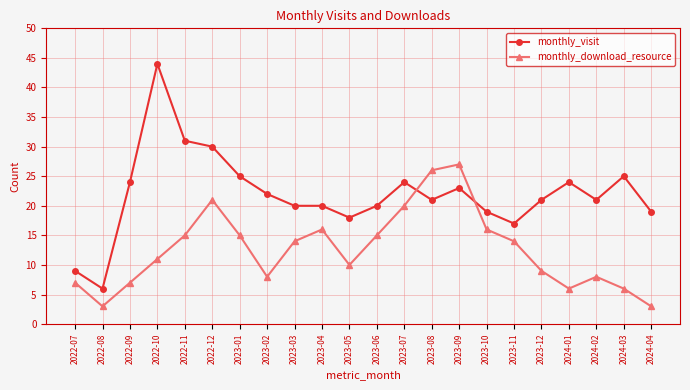

Which series changed the most between 2022-09 and 2022-11?

monthly_download_resource